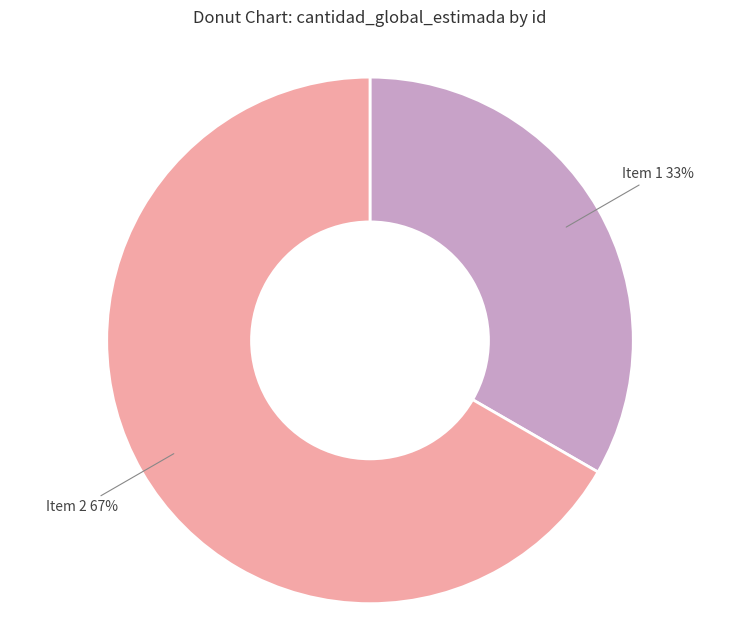

Between Item 1 and Item 2, which is larger?

Item 2